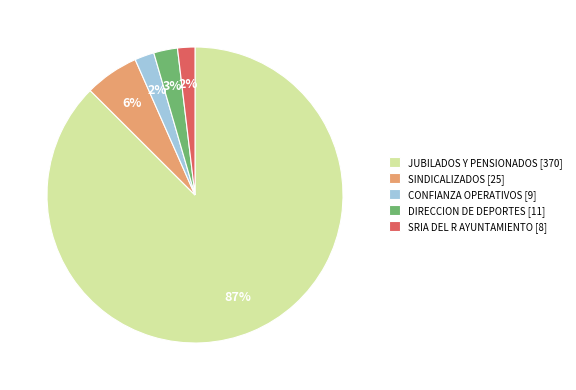

What percentage is the JUBILADOS Y PENSIONADOS [370] slice, to the nearest percent?

87%